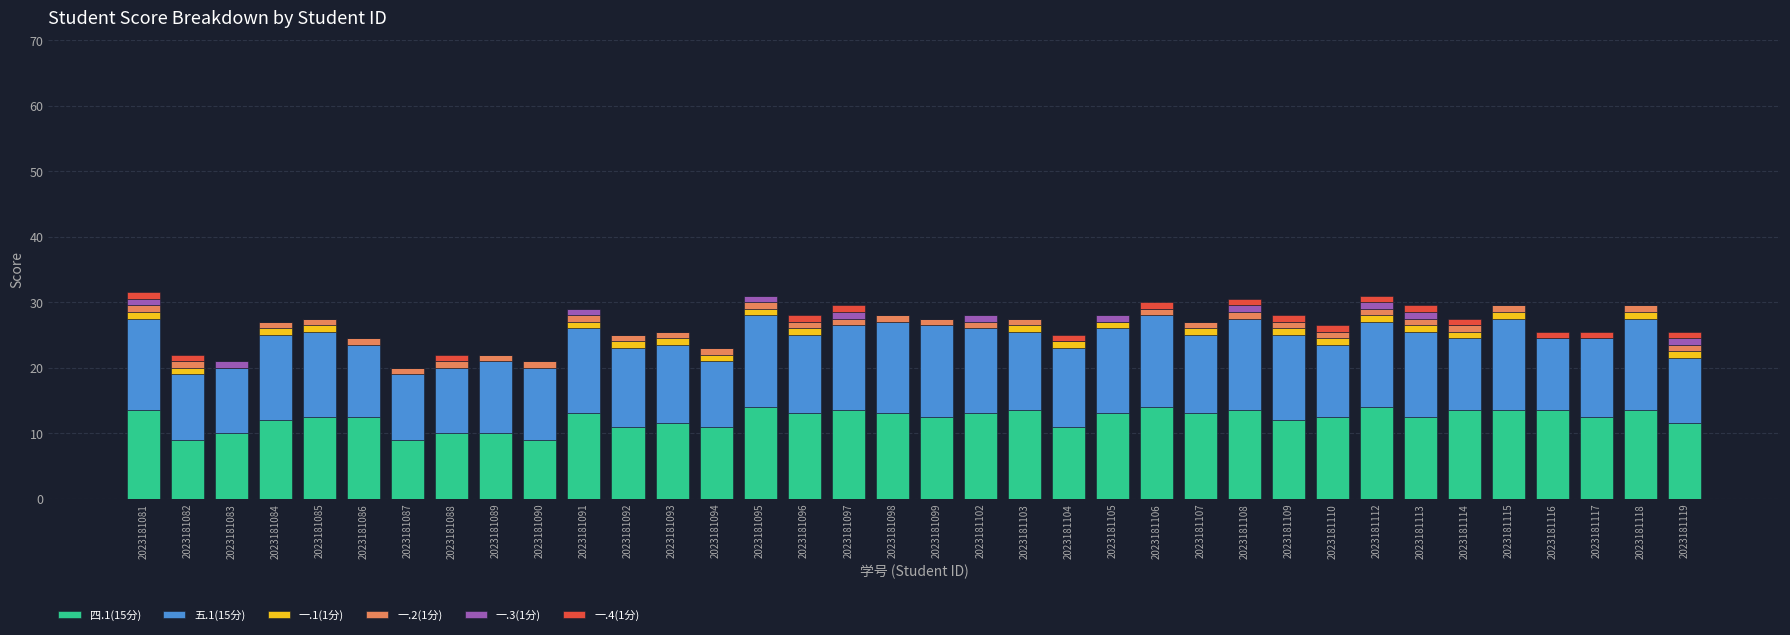

What is the highest value of the 四.1(15分) series?

14.0